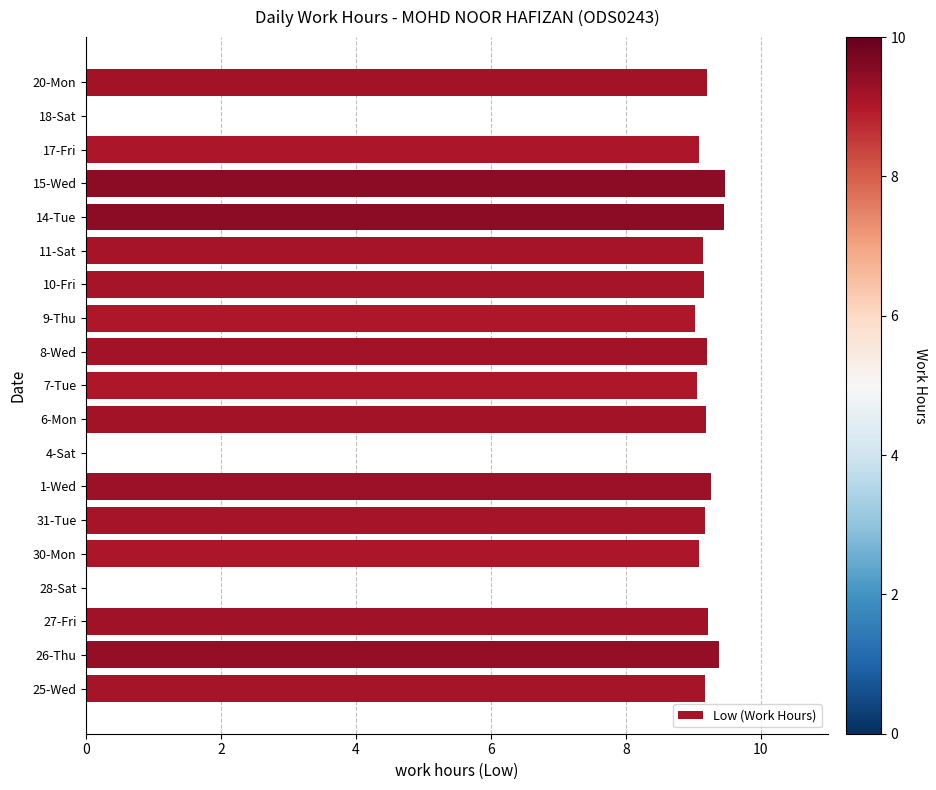

The value at 15-Wed is 9.5. True or false?

True